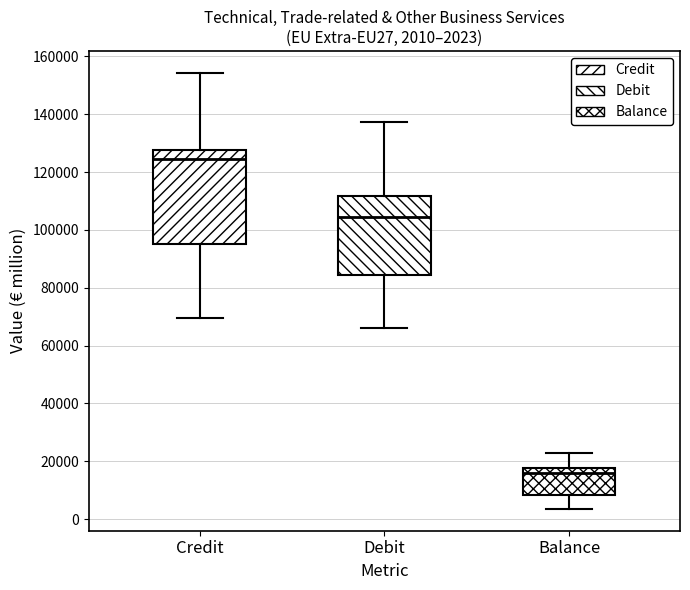

Which box's median line is the lowest?

Balance